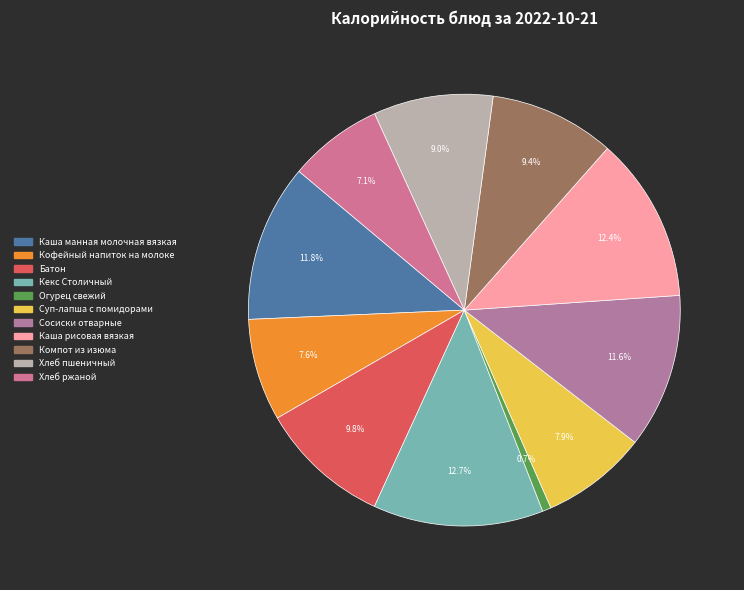

To the nearest percent, what percentage of the pie is Суп-лапша с помидорами?

8%